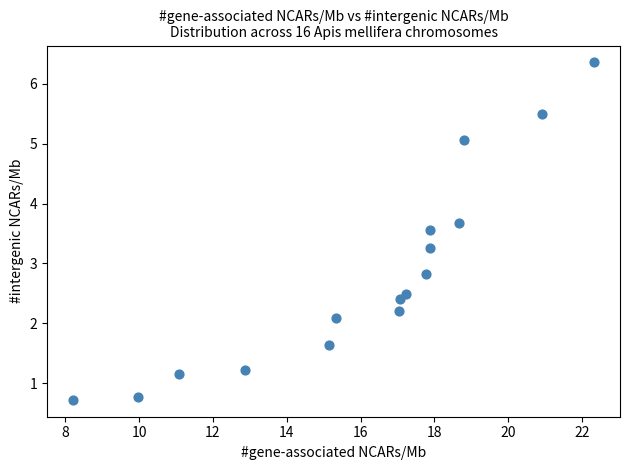

What Y value in the scatter plot is closest to 3?

2.8